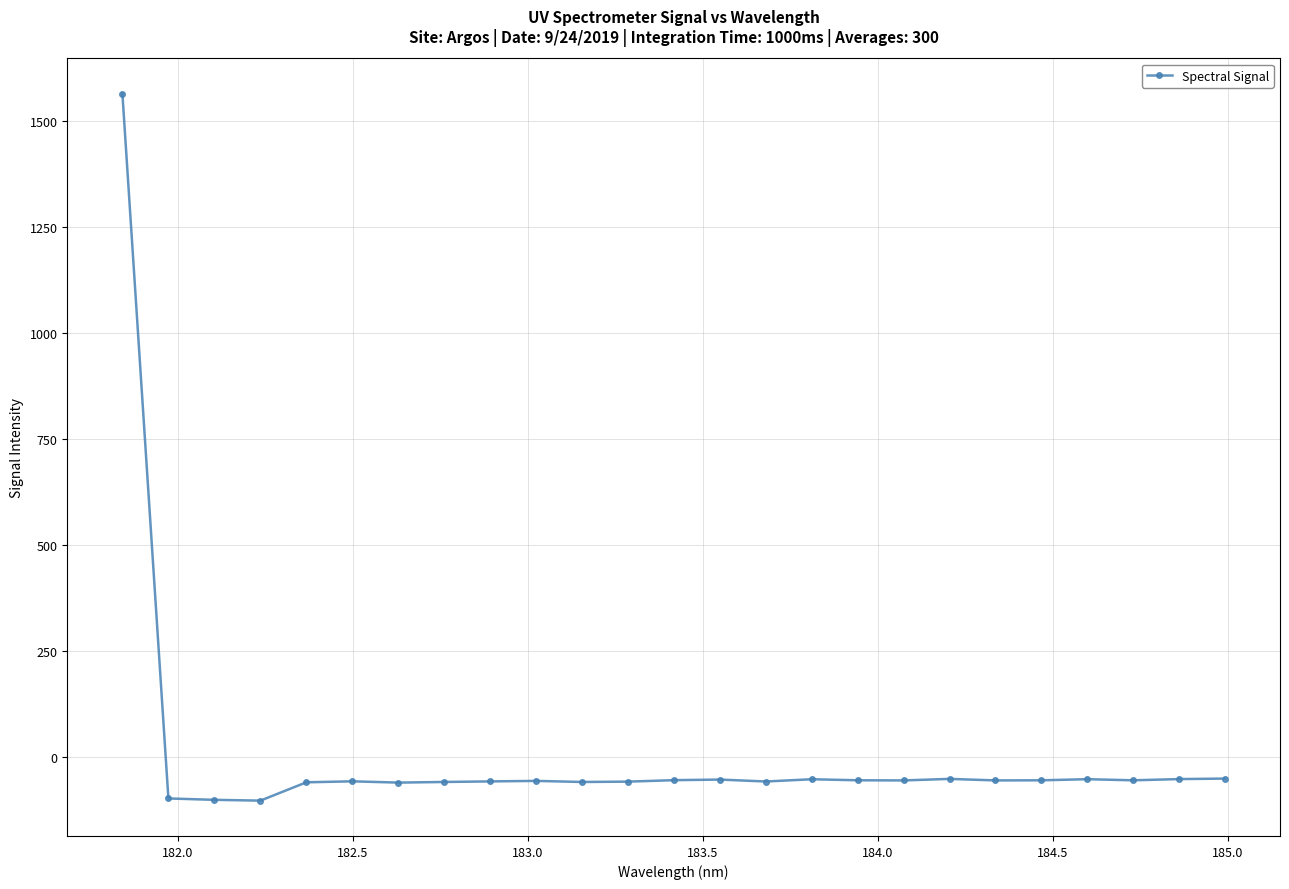

How many values exceed -55?

11